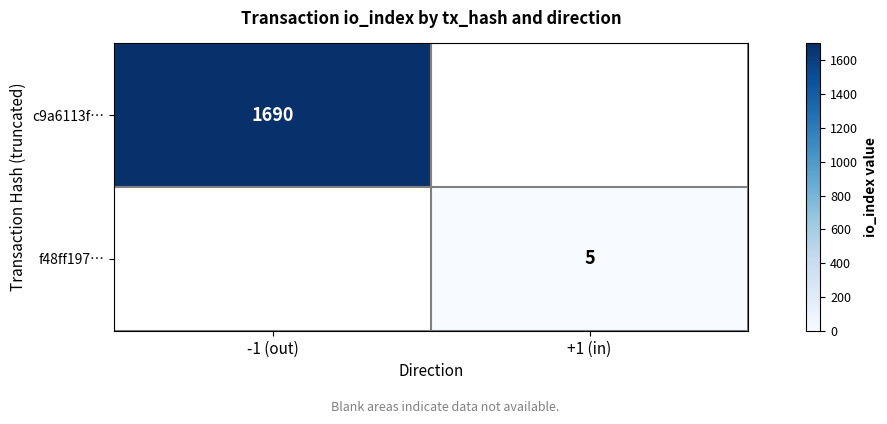

Is it true that c9a6113f… equals 1690 at -1 (out)?

True